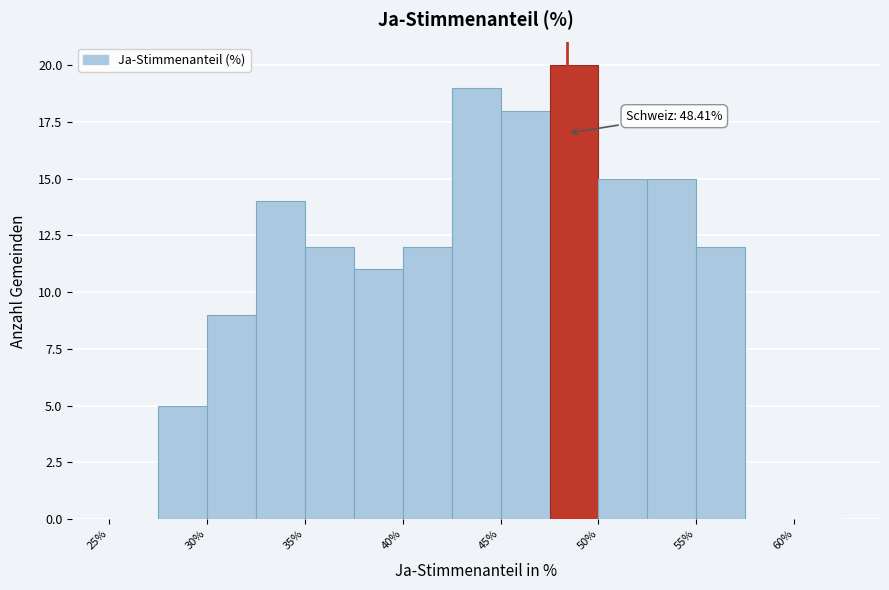

Over which range of the x-axis is the bar tallest?

47.5 to 50.0